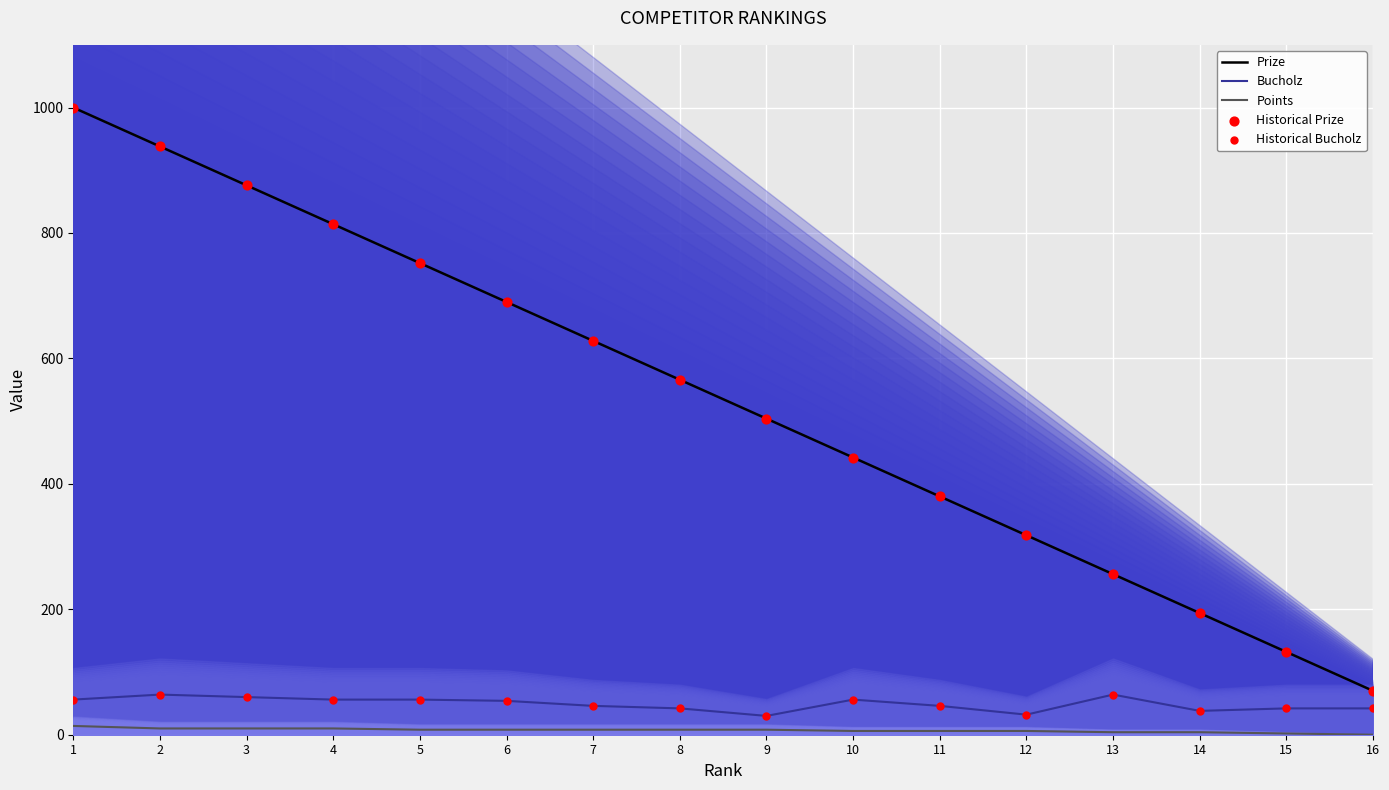

Which series contains the lowest Y value?

Points